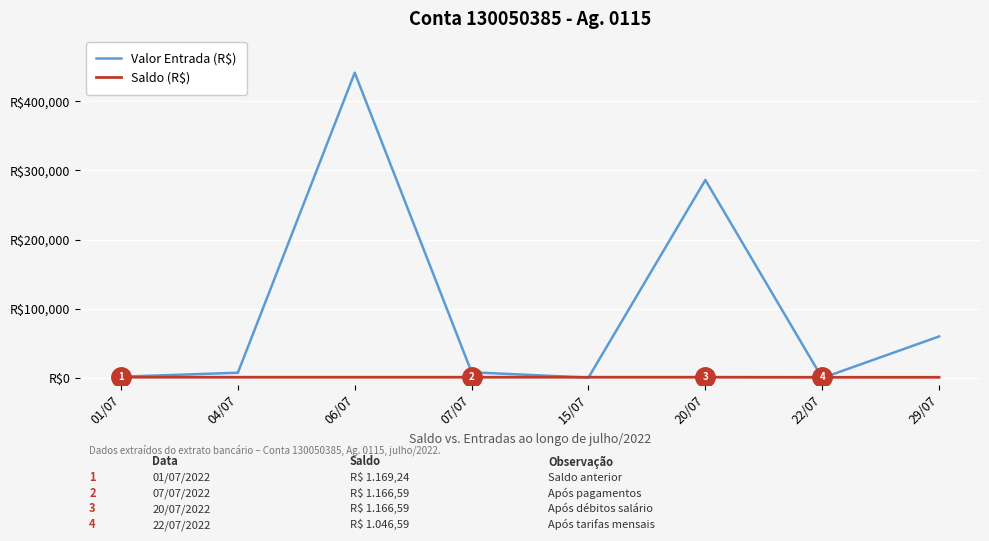

Is this an area chart (filled region under the line)?

No